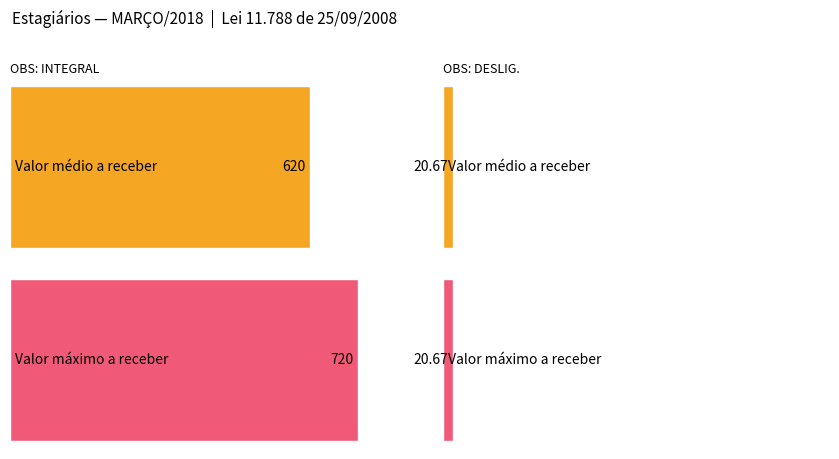

Is the value of INTEGRAL at 2 greater than the value of DIAS TRABALHADOS at 2?

Yes